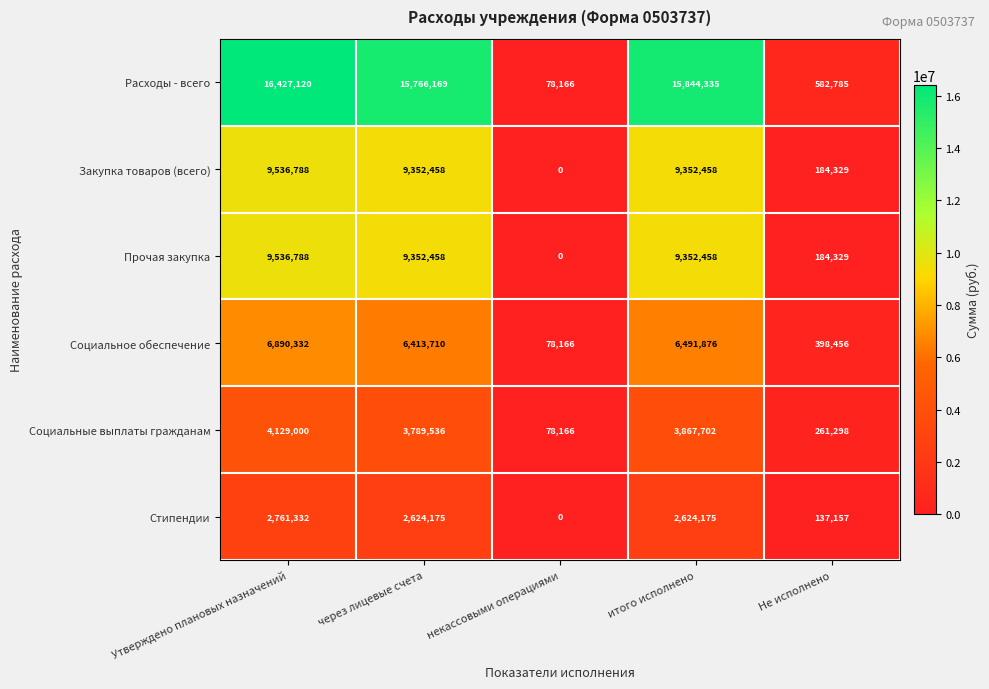

What is the sum of the Стипендии values at Утверждено плановых назначений and Не исполнено?

2898489